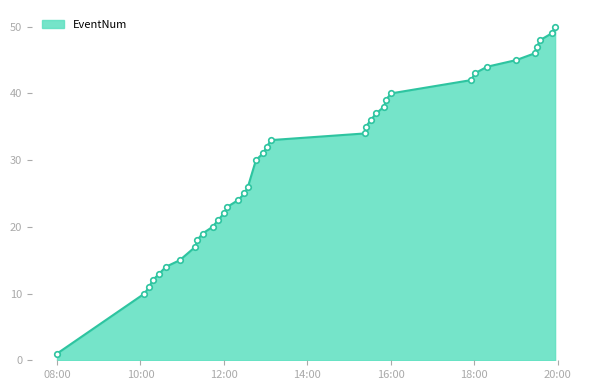

What is the average value?

29